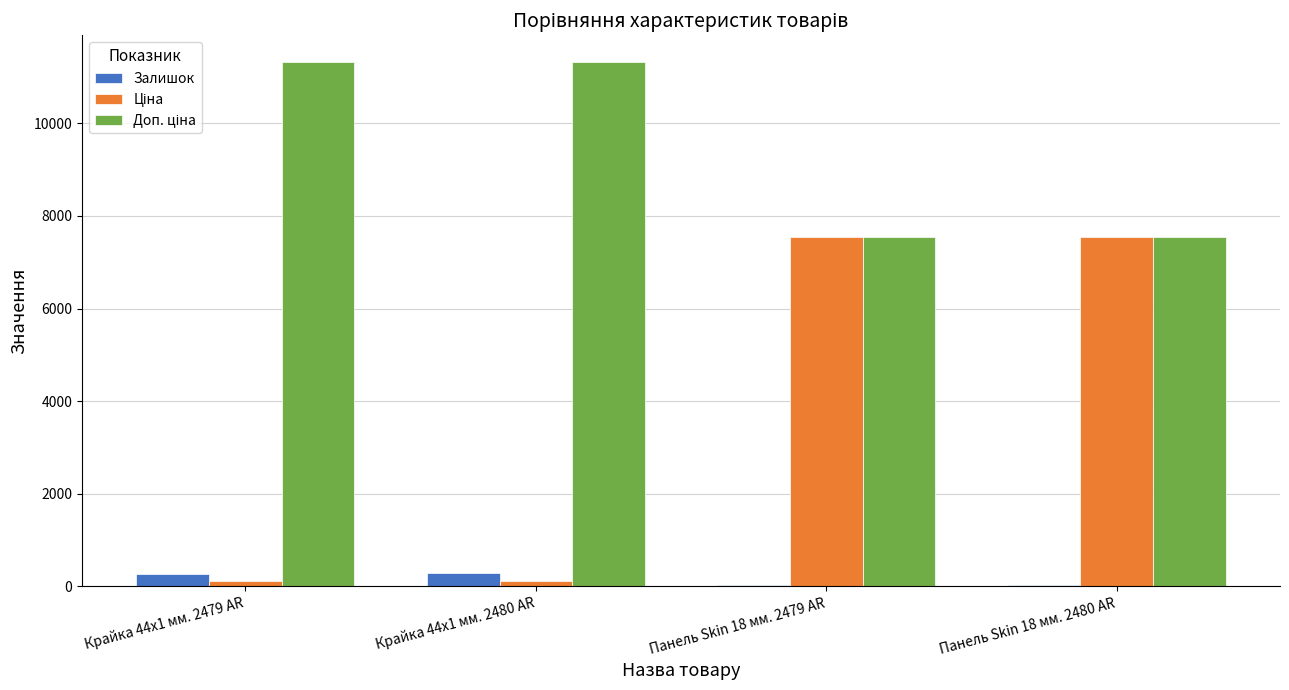

The value of Залишок at Крайка 44x1 мм. 2480 AR is 290.0. True or false?

True